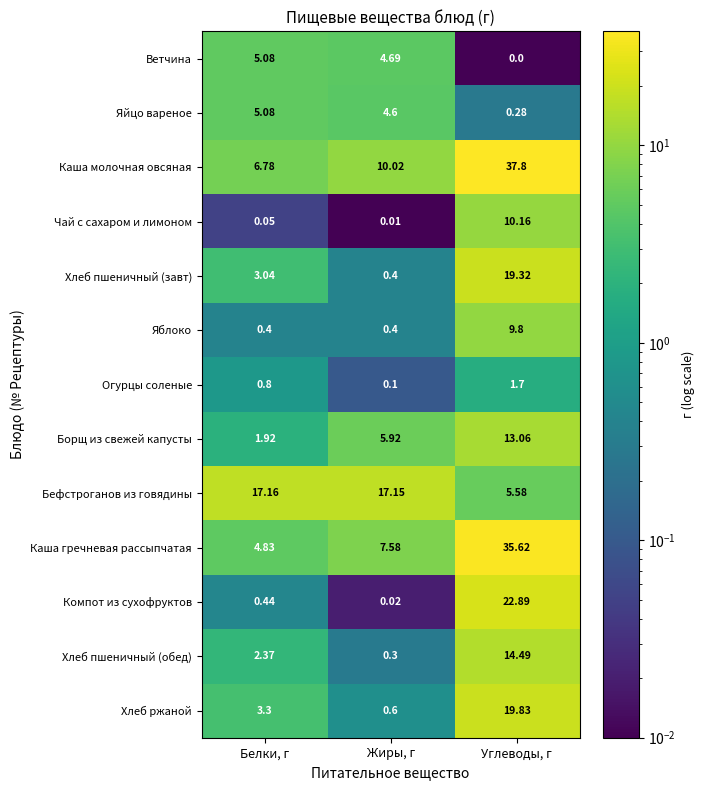

Is the value of Яблоко at Жиры, г greater than the value of Огурцы соленые at Жиры, г?

Yes